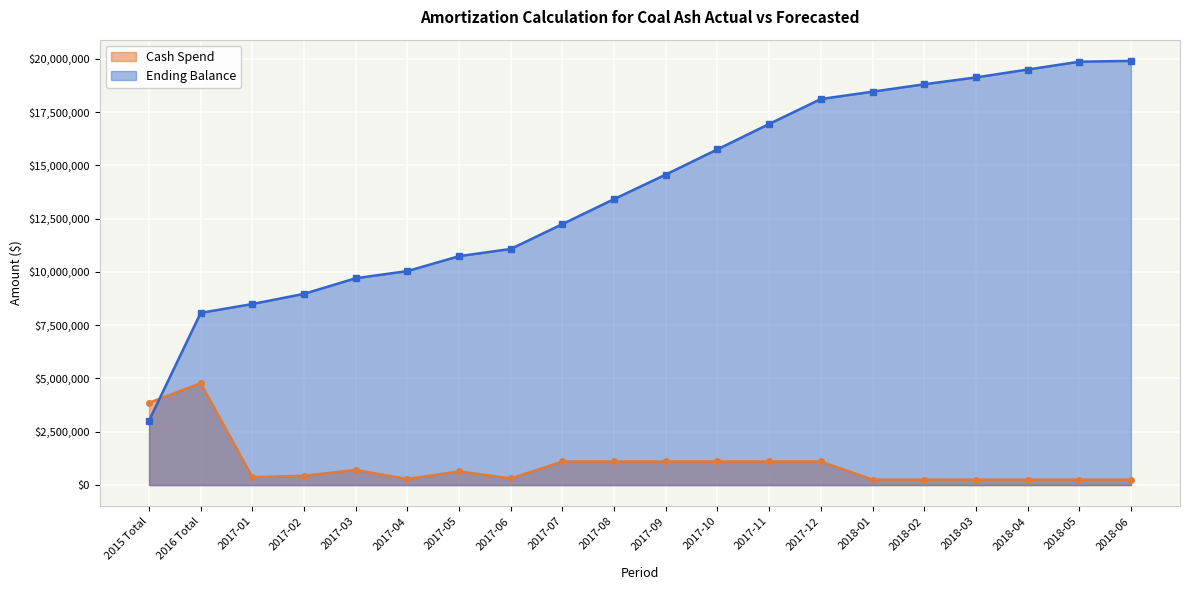

Read the Cash Spend value at 2018-02.

254970.4